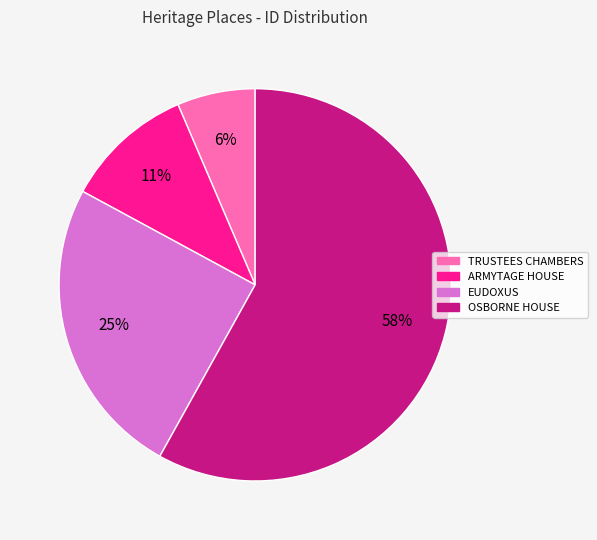

Count the number of slices in the pie.

4